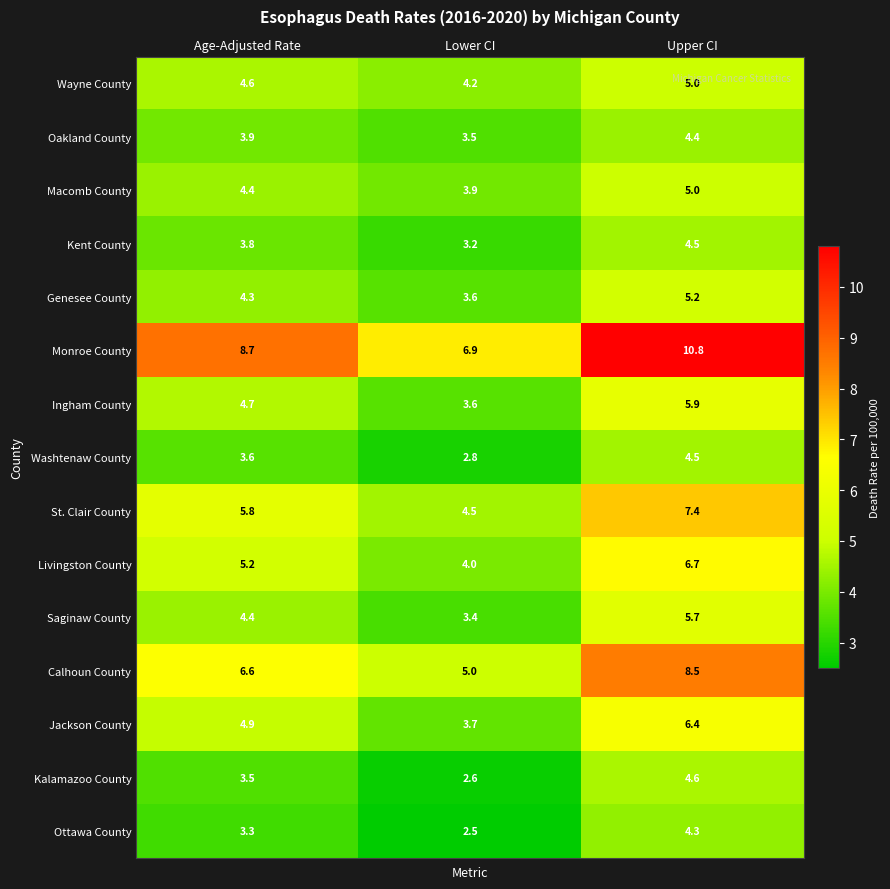

What is the minimum value shown in the chart?

2.5